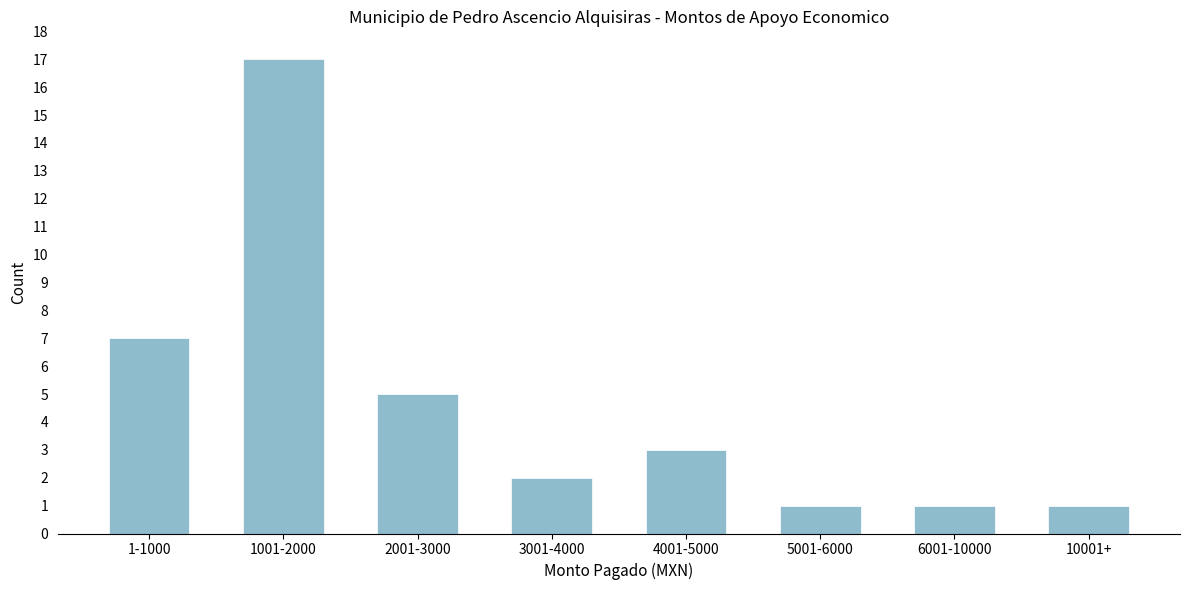

Reading left to right, what are all the values shown in this chart?

7	17	5	2	3	1	1	1